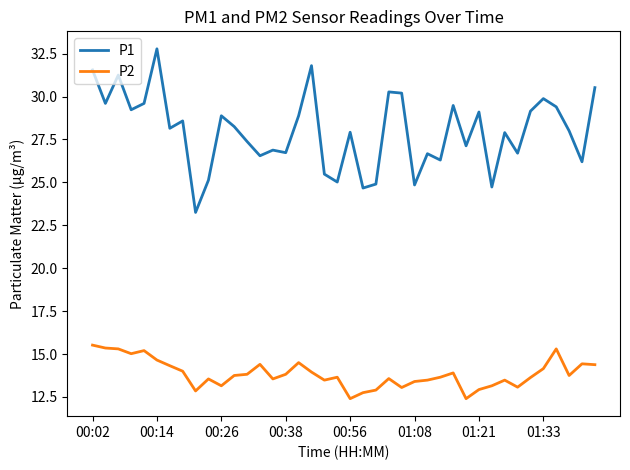

List the series in order of their overall mean, highest first.

P1, P2